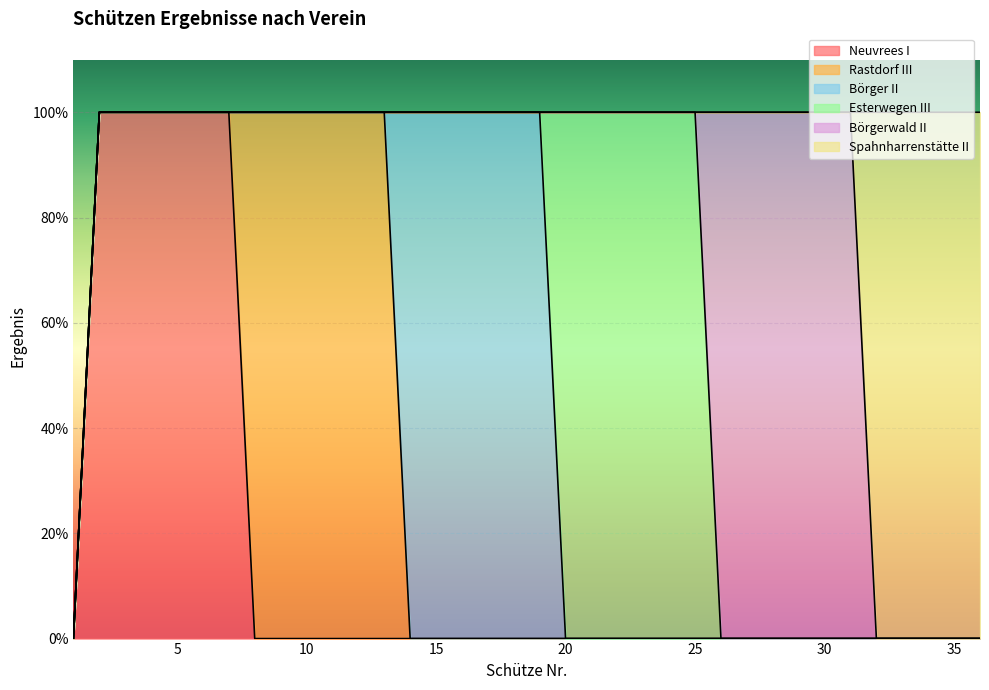

True or false: Rastdorf III and Esterwegen III cross at least once.

False